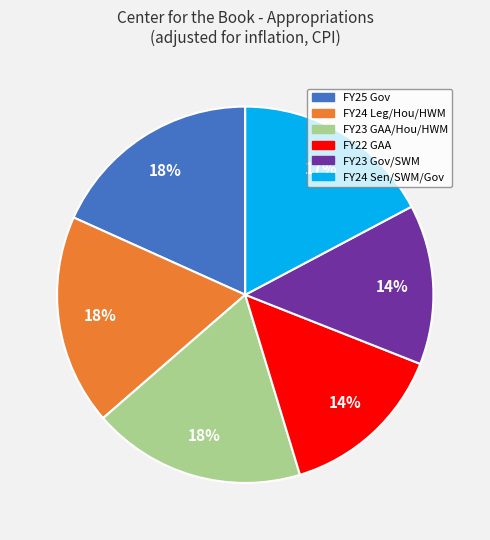

Is the sum of FY22 GAA and FY23 Gov/SWM greater than half?

No